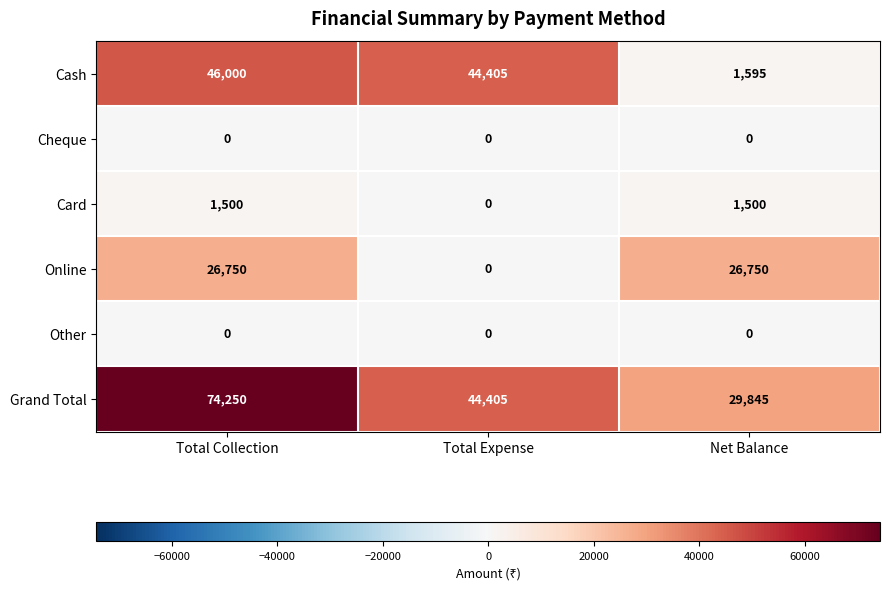

What is the sum of all Online values?

53500